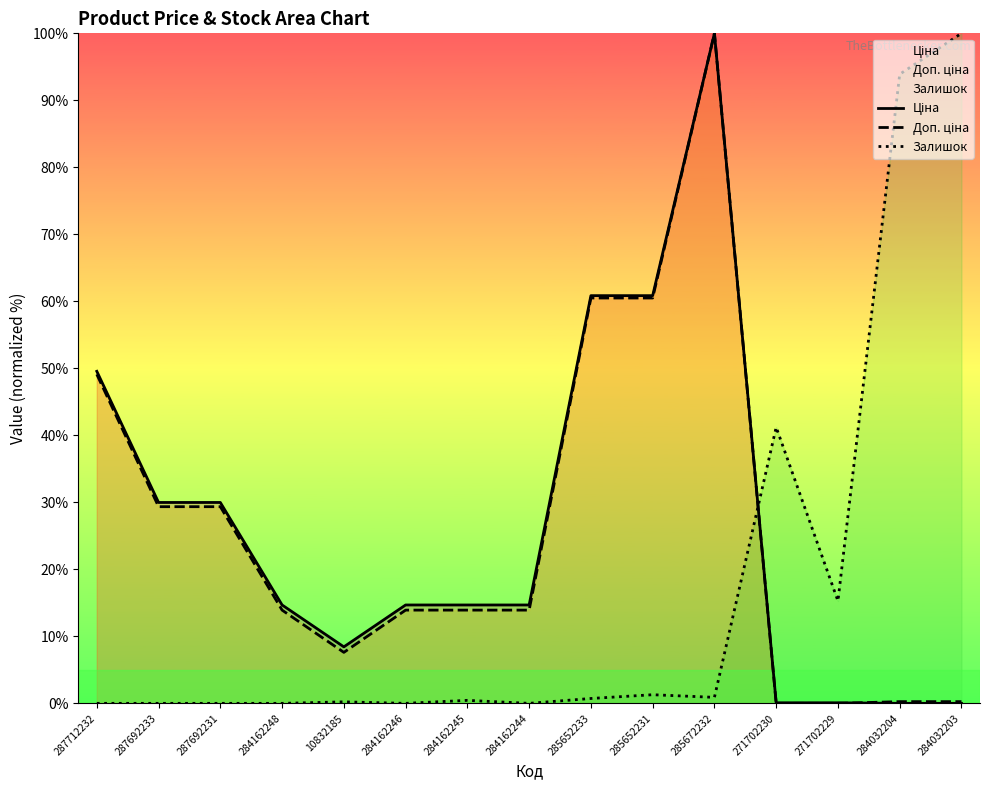

At which category does the chart reach its peak across all series?

285672232